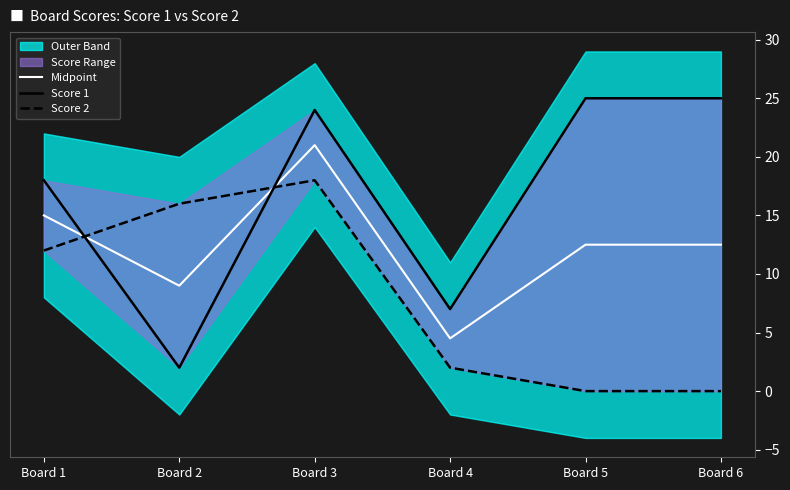

How many values in the Score 2 series are below 12?

3